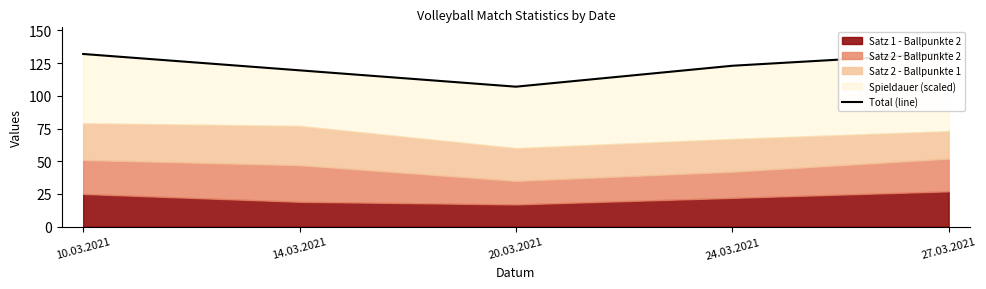

What is the label of the 3rd point from the right?

20.03.2021